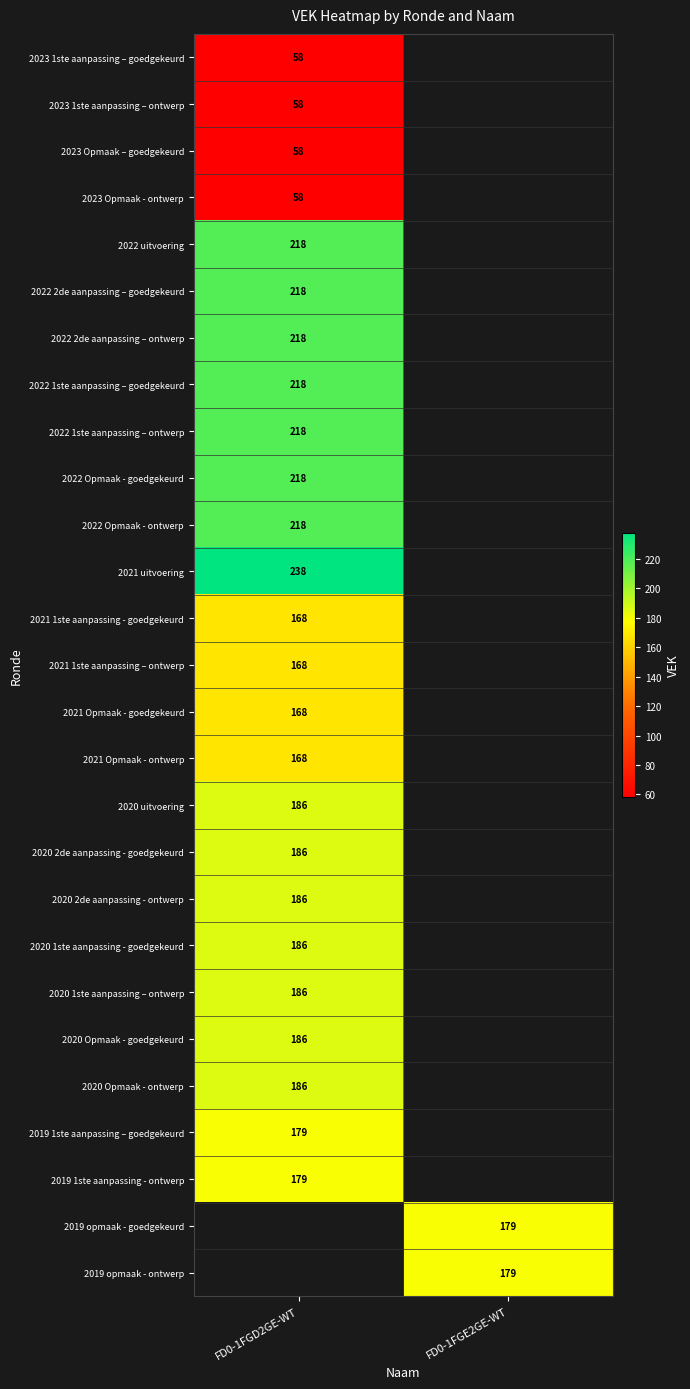

True or false: 2022 uitvoering has a value of 316 at FD0-1FGD2GE-WT.

False